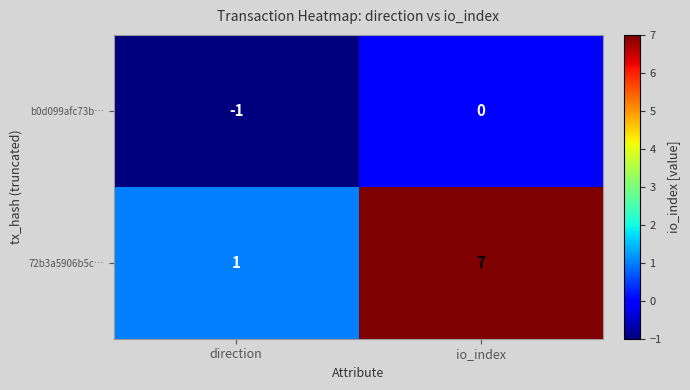

Count the number of categories in the chart.

2